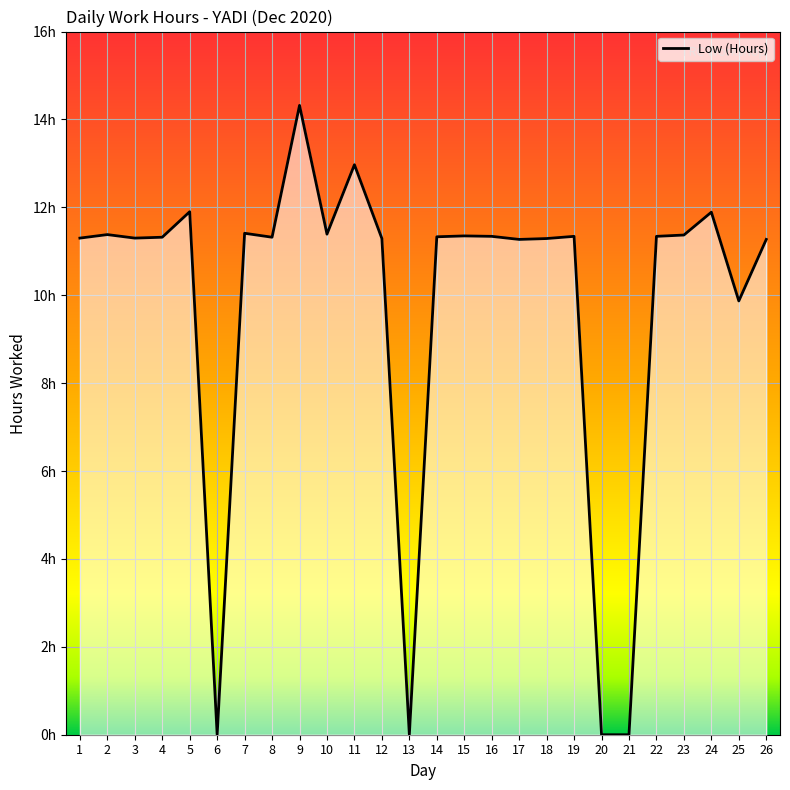

What is the difference between the maximum and minimum values?

14.3